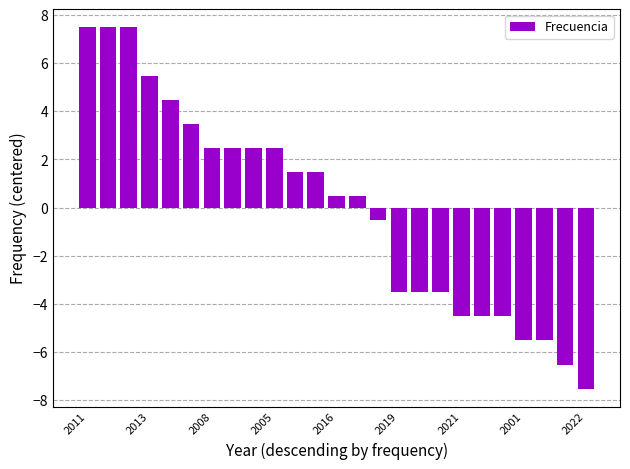

What is the value of the 24th bar from the left?

-6.5